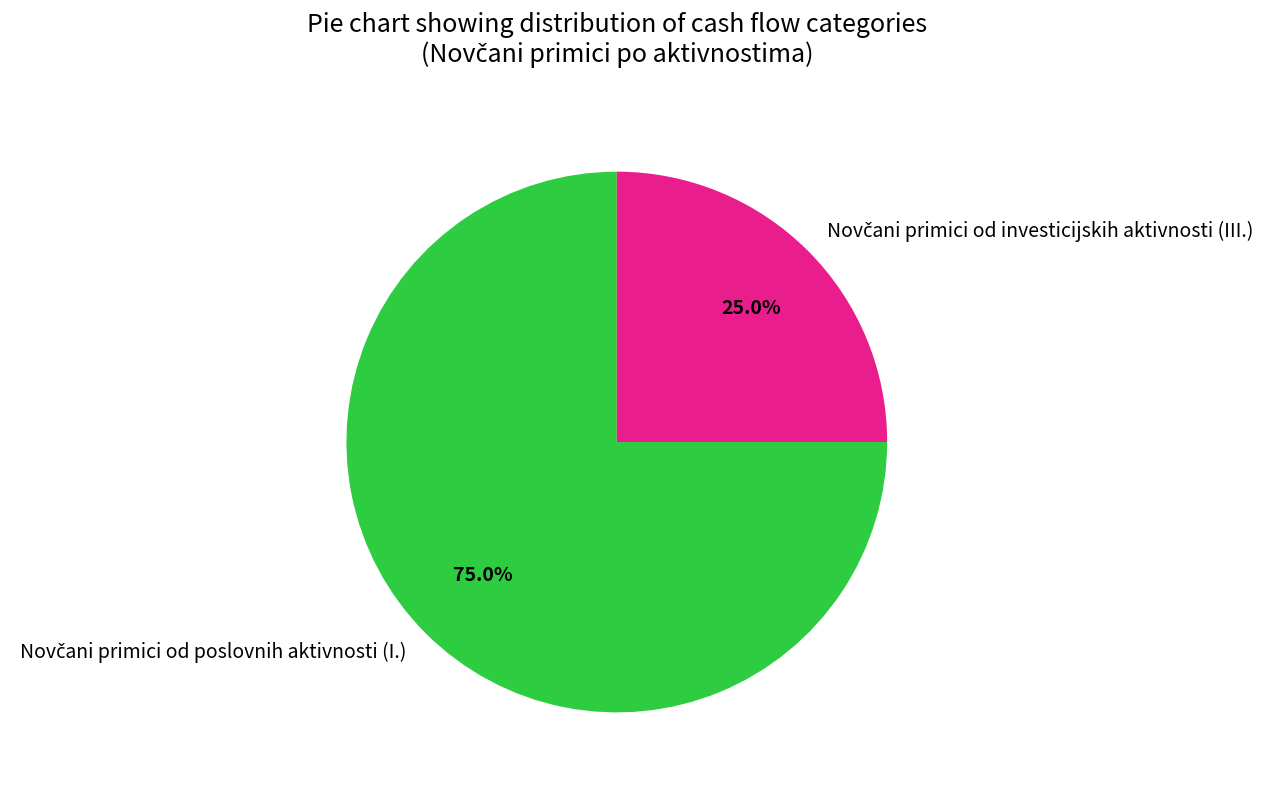

Is there a majority slice in this chart?

Yes